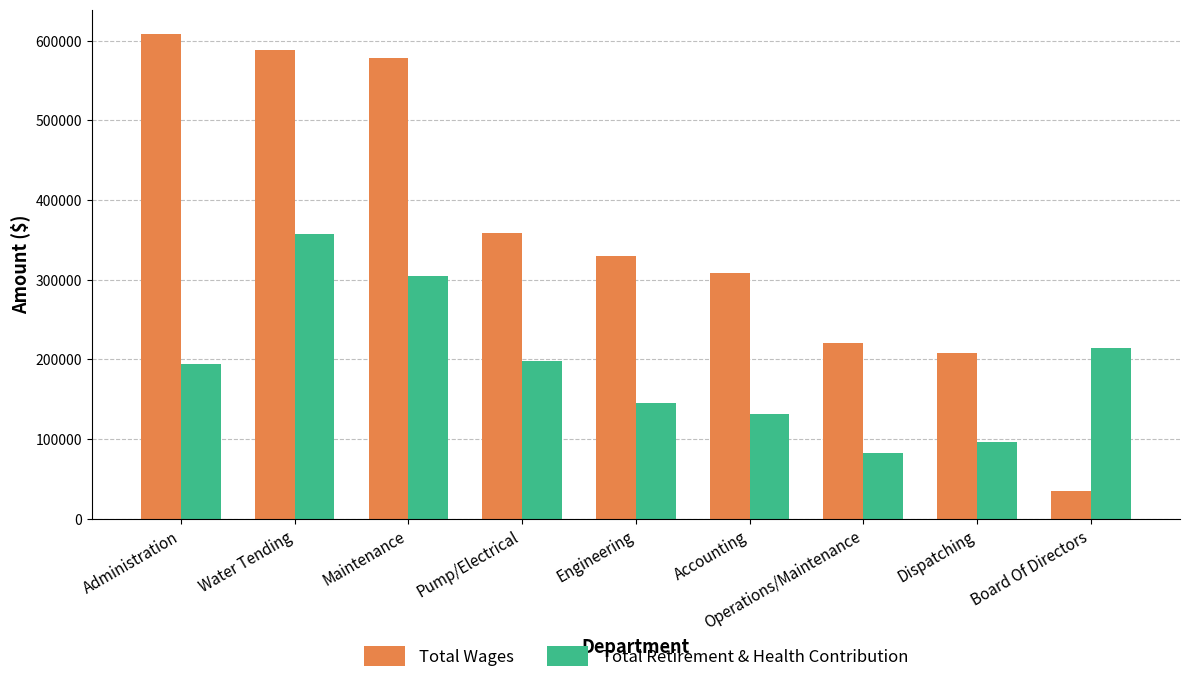

What is the difference between the maximum and minimum values in the Total Retirement & Health Contribution series?

274551